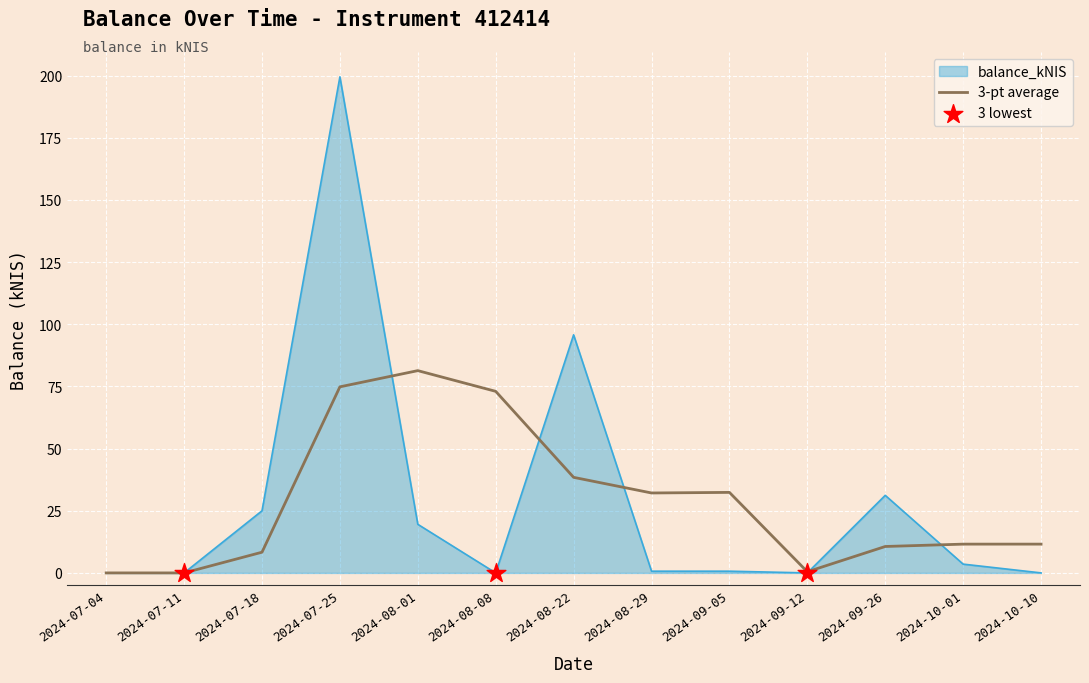

What is the spread (max minus min) of values at 2024-08-22?

57.3